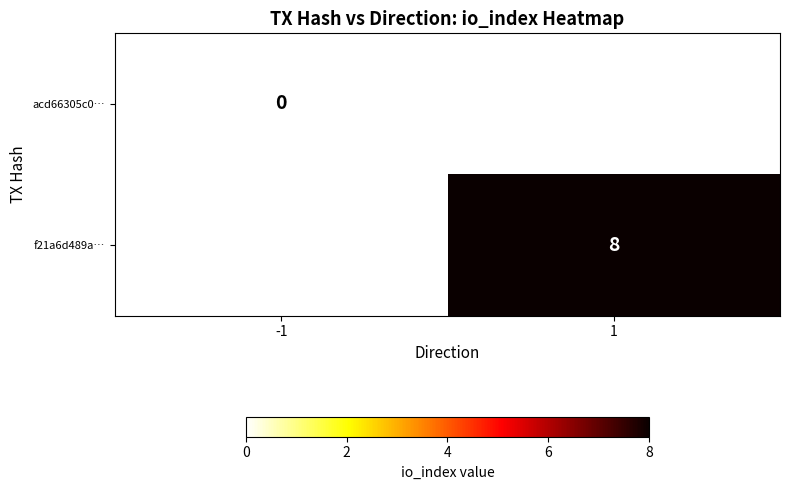

Is it true that f21a6d489a… equals 11 at 1?

False